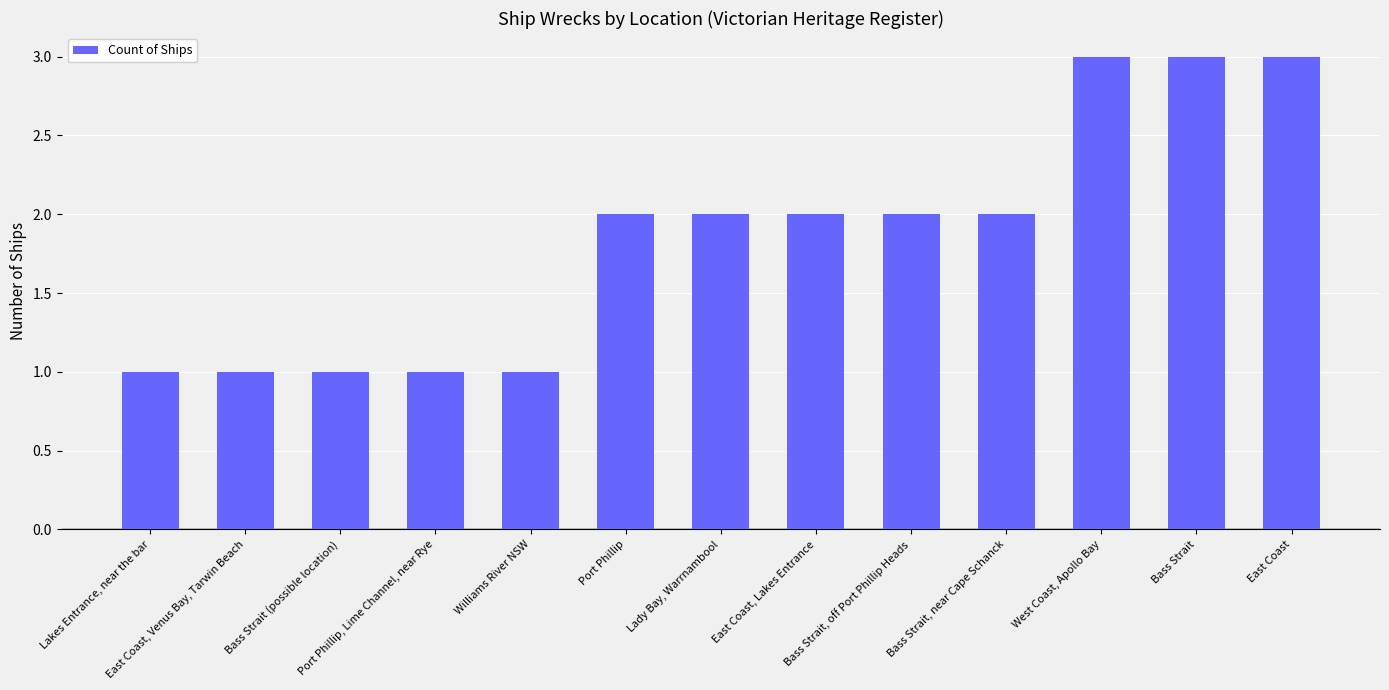

What is the value of the 11th bar from the left?

3